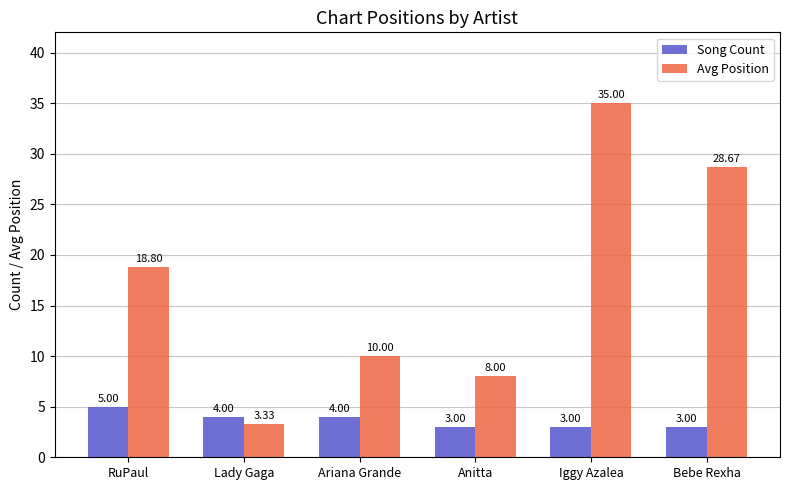

Where does the Song Count series first go above 4?

RuPaul